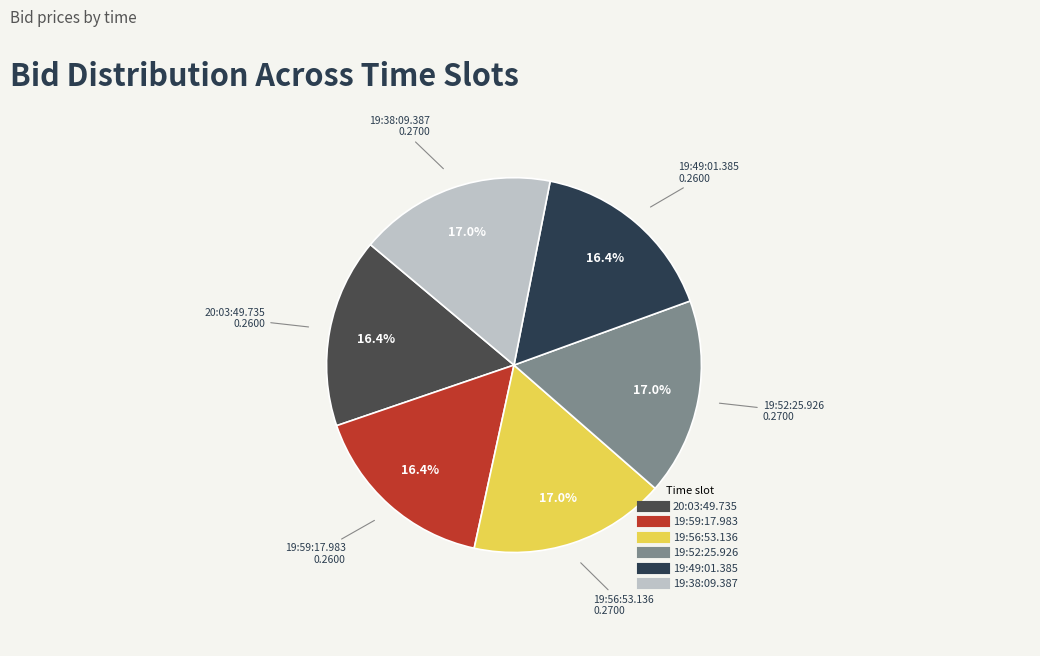

Does 19:59:17.983 account for over 50% of the chart?

No